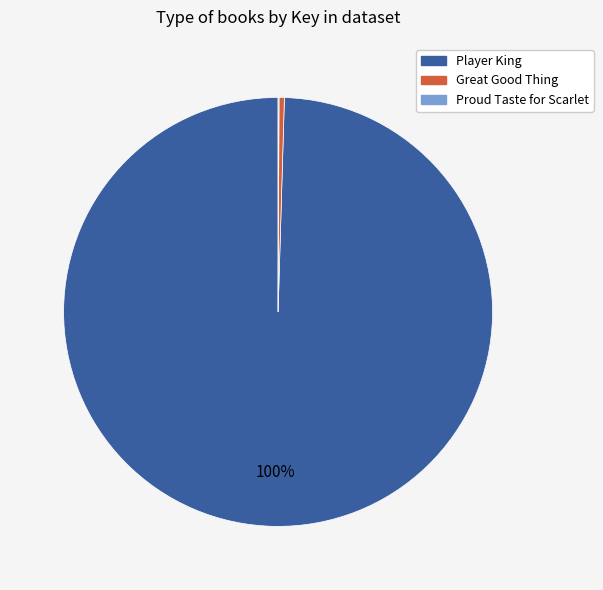

True or false: Great Good Thing accounts for 0% of the total.

True